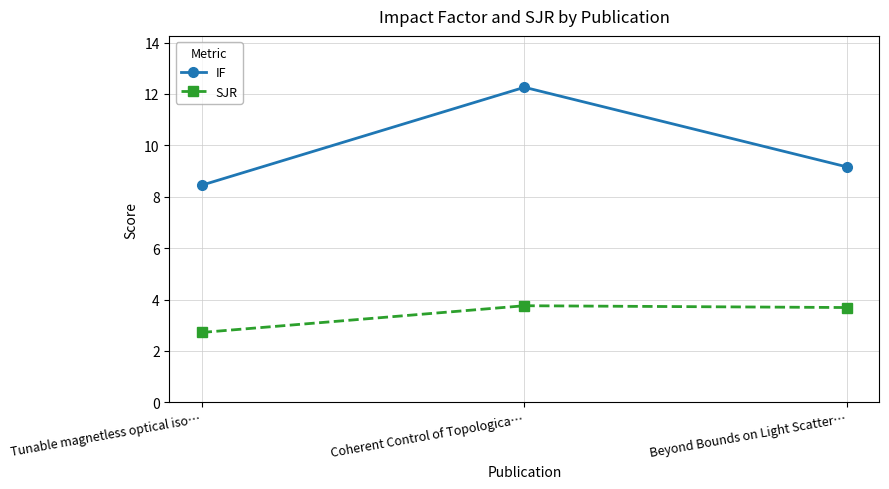

What is the smallest value displayed?

2.7